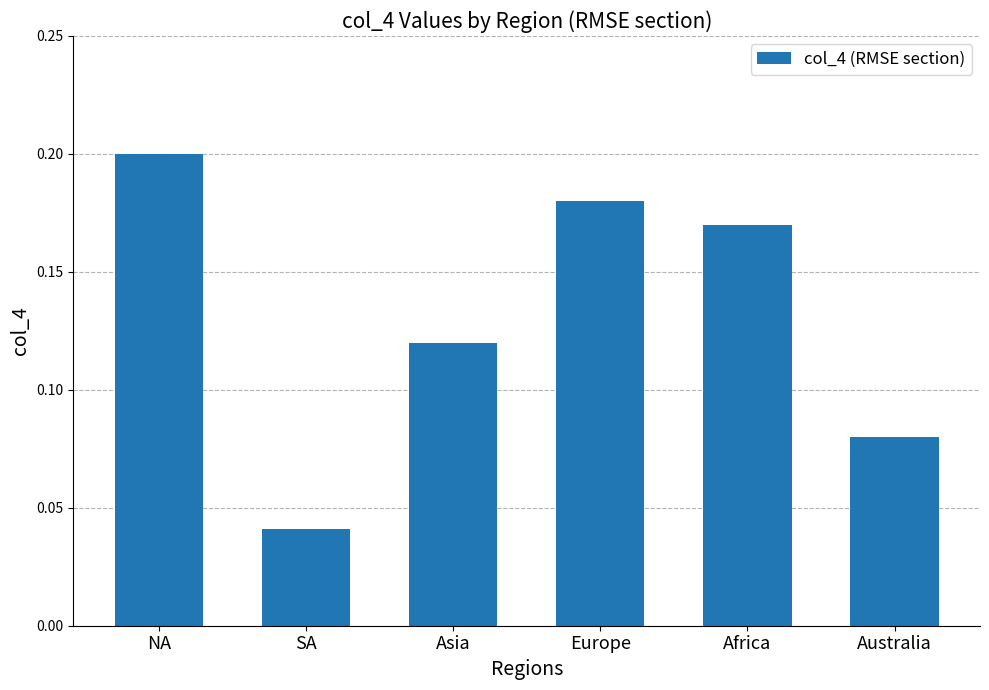

What is the sum of all values?

0.8